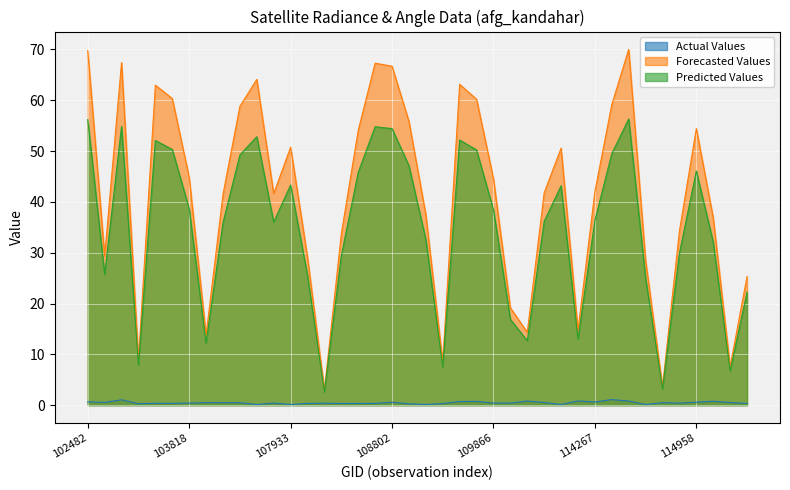

True or false: Actual Values and Forecasted Values intersect in this chart.

False